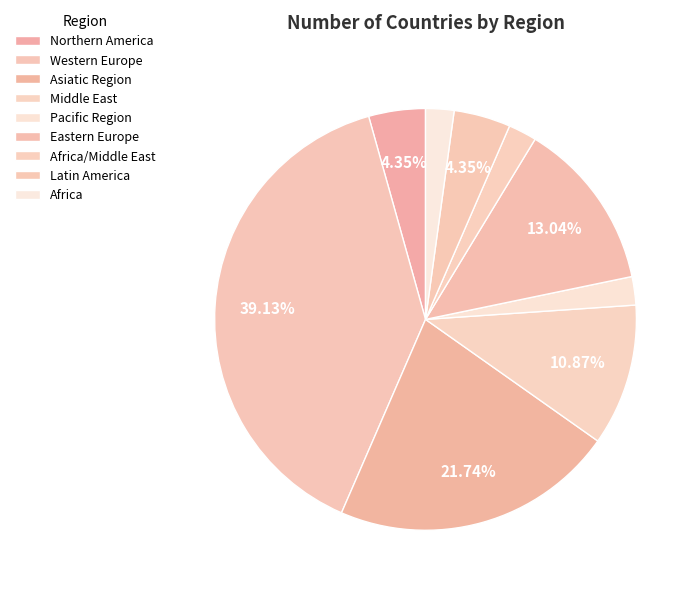

Which category has the biggest portion of the pie?

Western Europe